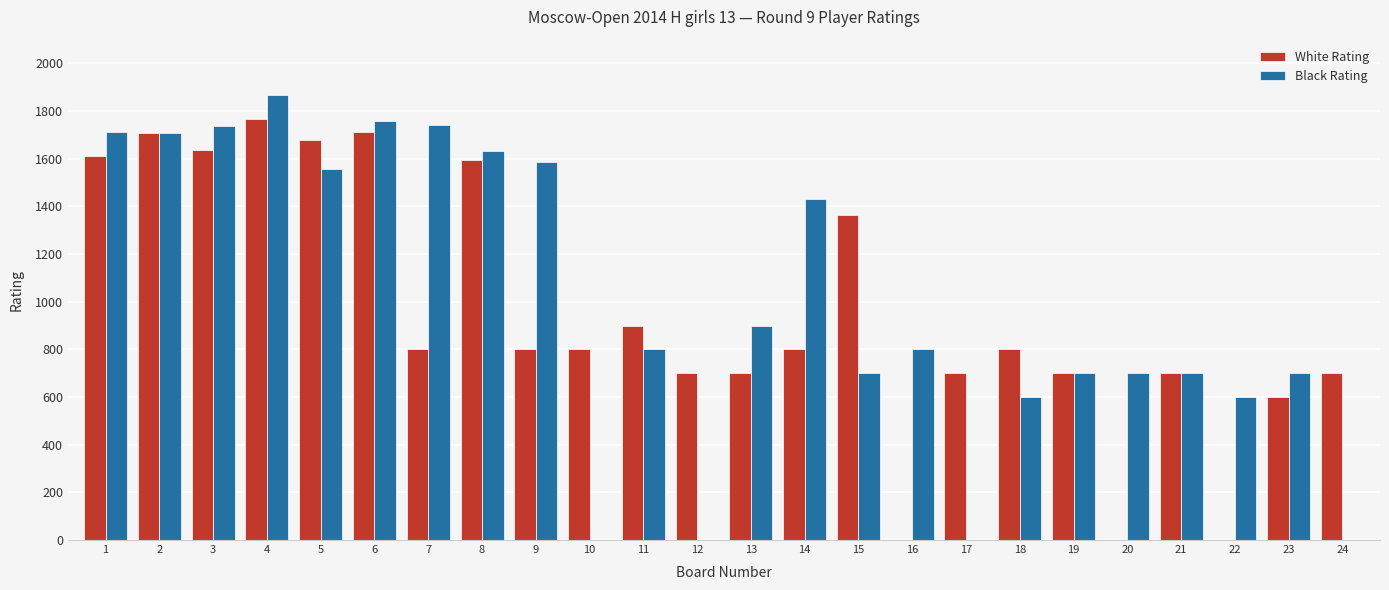

At which label is Black Rating closest to 934?

13